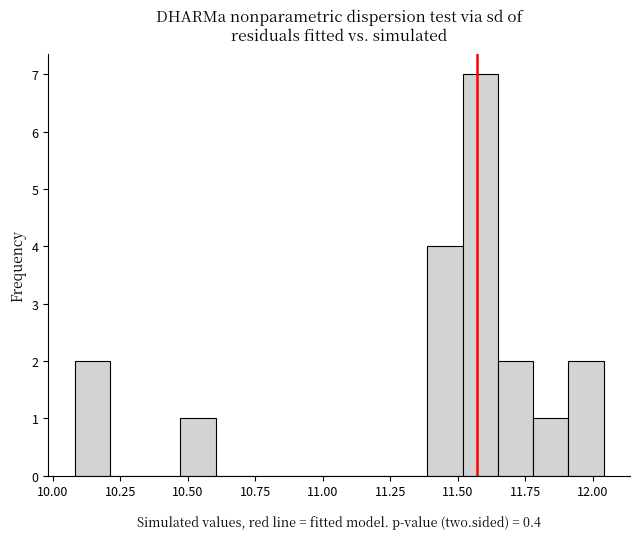

Read against the x-axis, roughly where is the centre of the tallest bar?

11.60